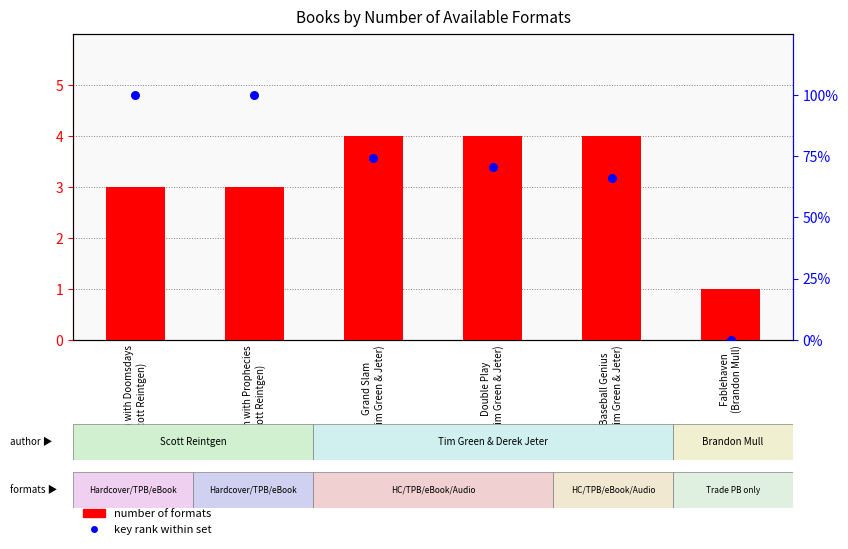

Is the value of key rank within set at Double Play
(Tim Green & Jeter) greater than the value of number of formats at Double Play
(Tim Green & Jeter)?

Yes